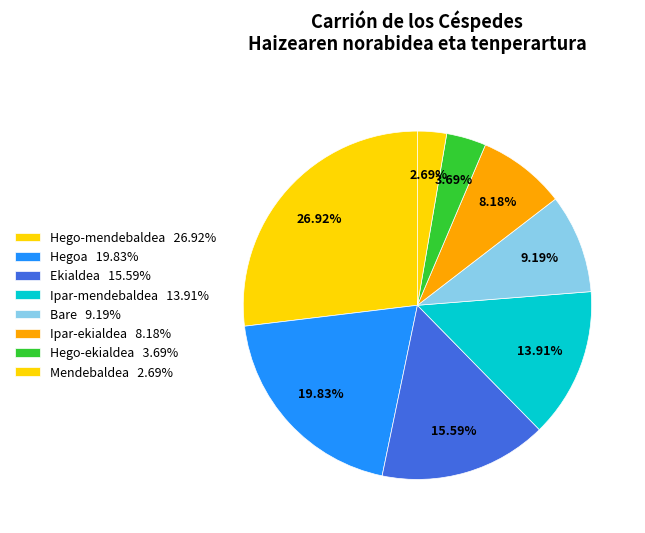

How many segments does this pie chart have?

8